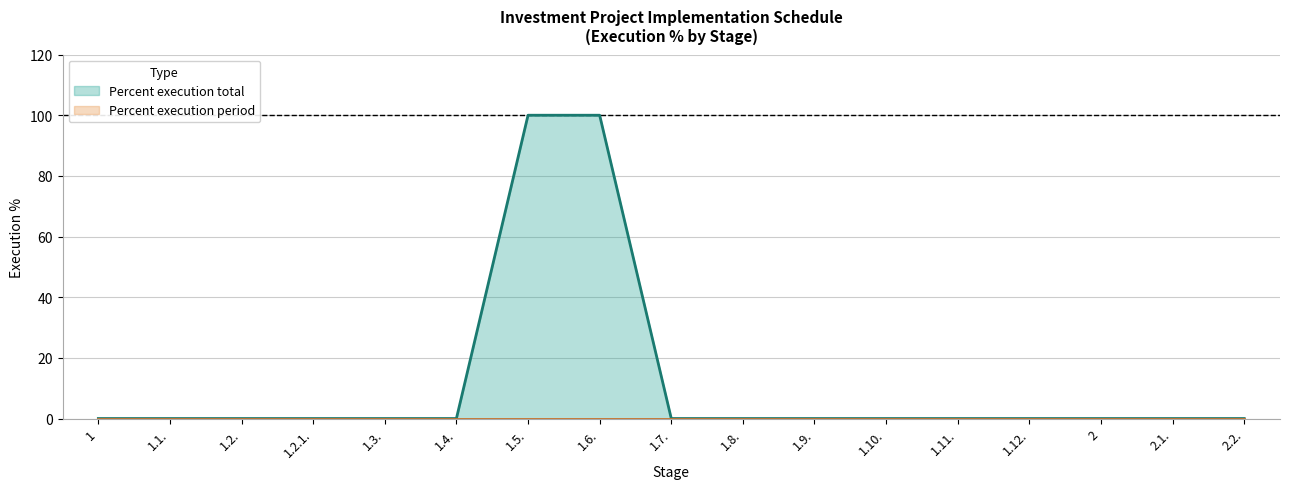

The value at 1.10. is 0. True or false?

True